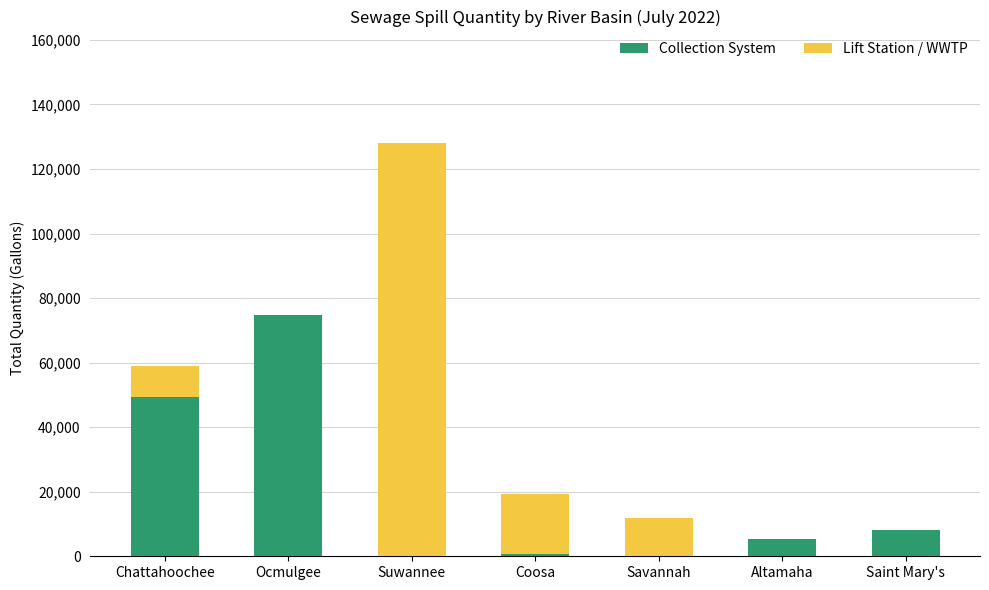

At which label does Collection System reach its peak?

Ocmulgee